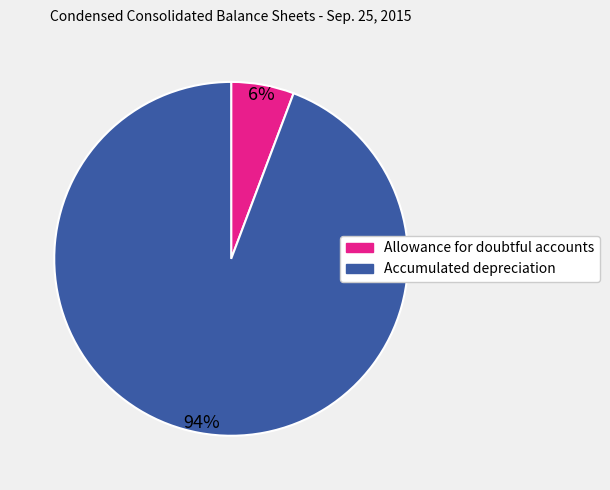

What percentage is the Allowance for doubtful accounts slice, to the nearest percent?

6%